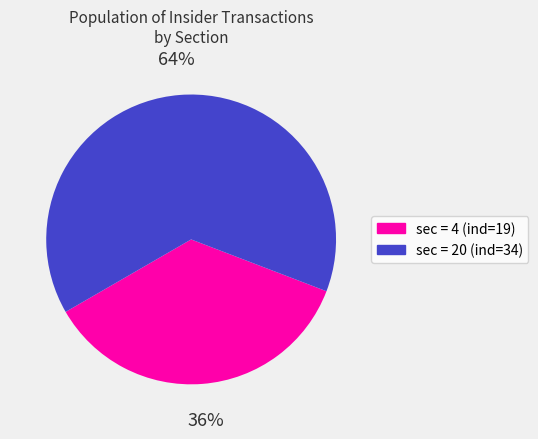

Count the number of slices in the pie.

2